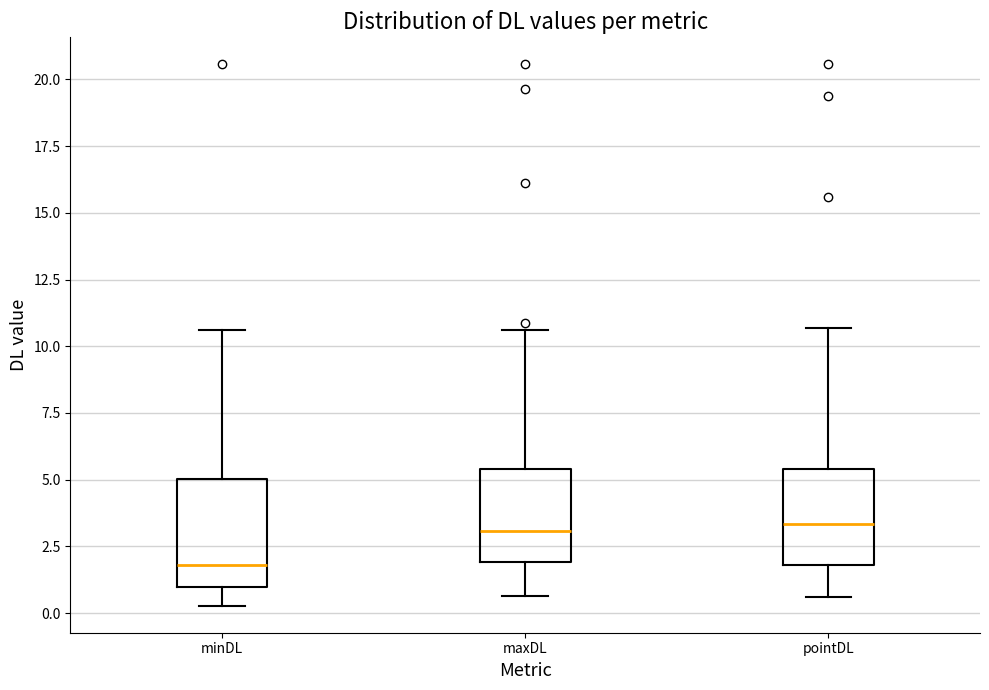

Reading left to right, transcribe this box plot: for each box, give where its median line is, the range the box spans, and where its two whiskers end, as read against the y-axis. The values are not printed on the chart, so give them approximately, as read against the axis.

minDL: median 2.0, box 1.0 to 5.0, whiskers 0.5 to 10.5
maxDL: median 3.0, box 2.0 to 5.5, whiskers 0.5 to 10.5
pointDL: median 3.5, box 2.0 to 5.5, whiskers 0.5 to 10.5